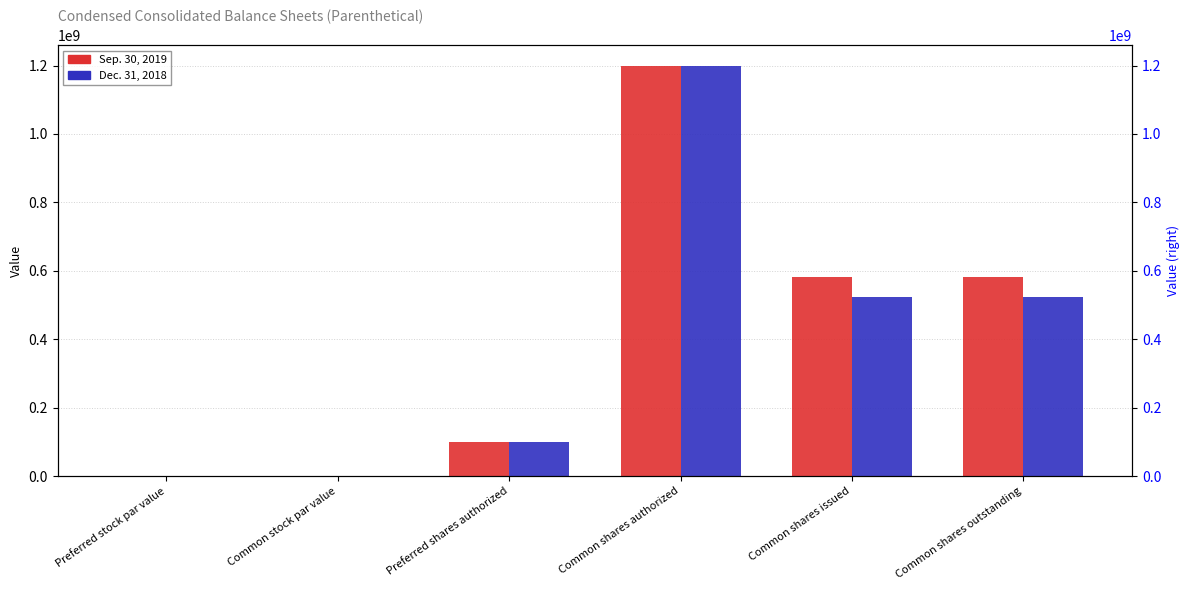

The Sep. 30, 2019 series shows 1675340230.2 at Common shares authorized. True or false?

False